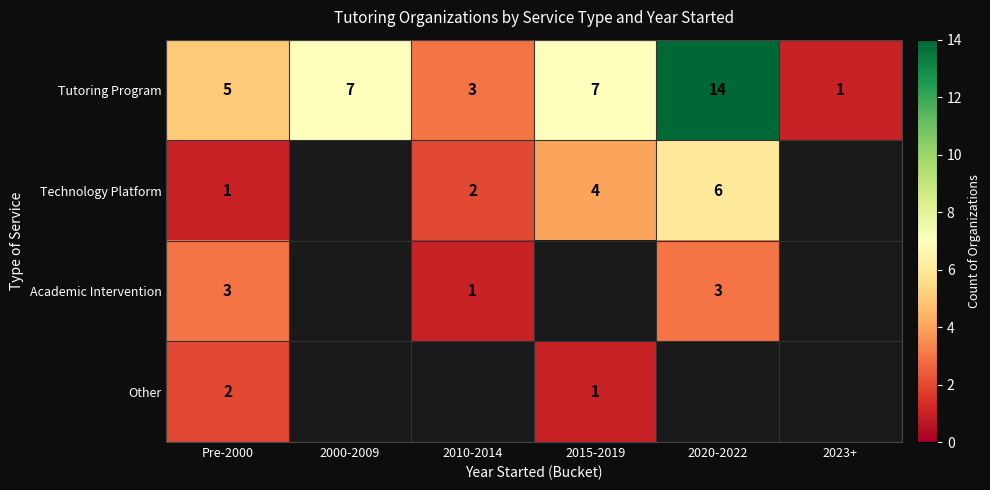

Is the value of Academic Intervention at 2020-2022 greater than the value of Tutoring Program at Pre-2000?

No